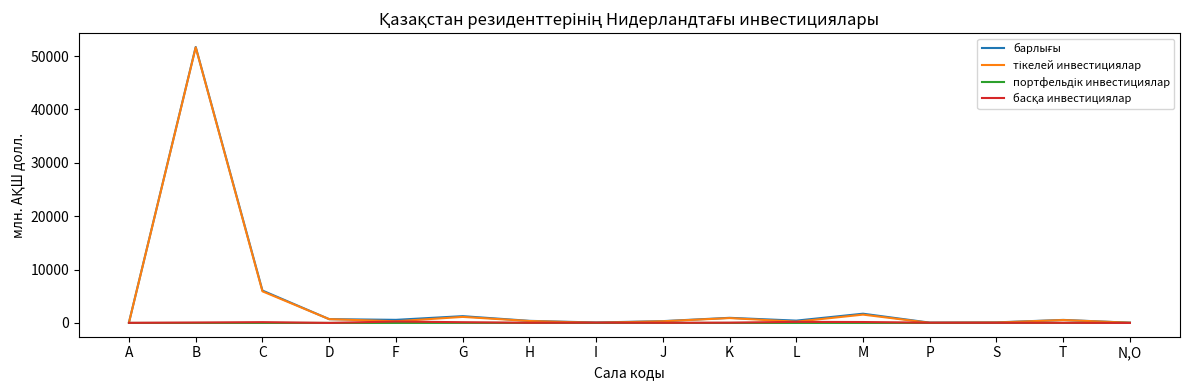

At which category does the chart reach its peak across all series?

B